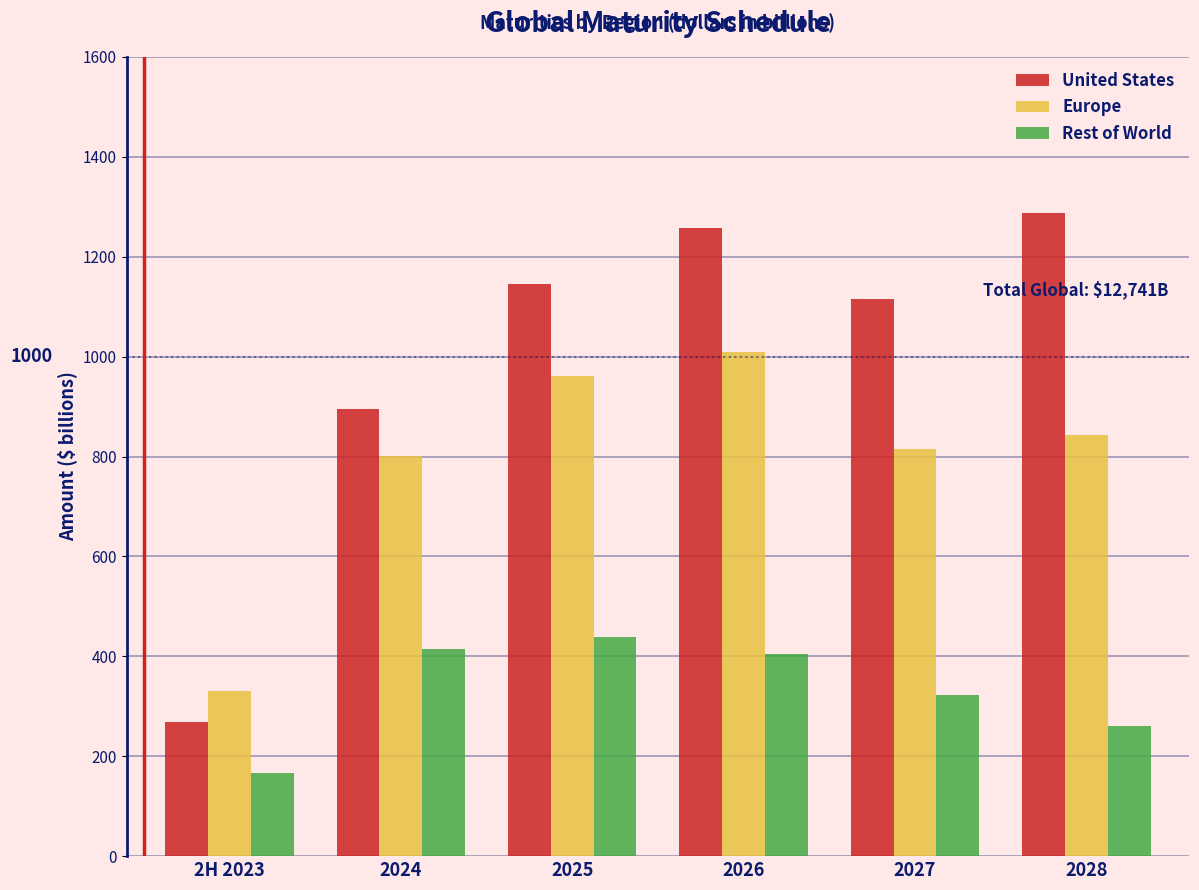

Reading left to right, what are all the values shown in this chart?

United States: 2H 2023=268	2024=895	2025=1146	2026=1258	2027=1116	2028=1287
Europe: 2H 2023=330	2024=801	2025=962	2026=1010	2027=816	2028=844
Rest of World: 2H 2023=167	2024=414	2025=439	2026=404	2027=323	2028=261